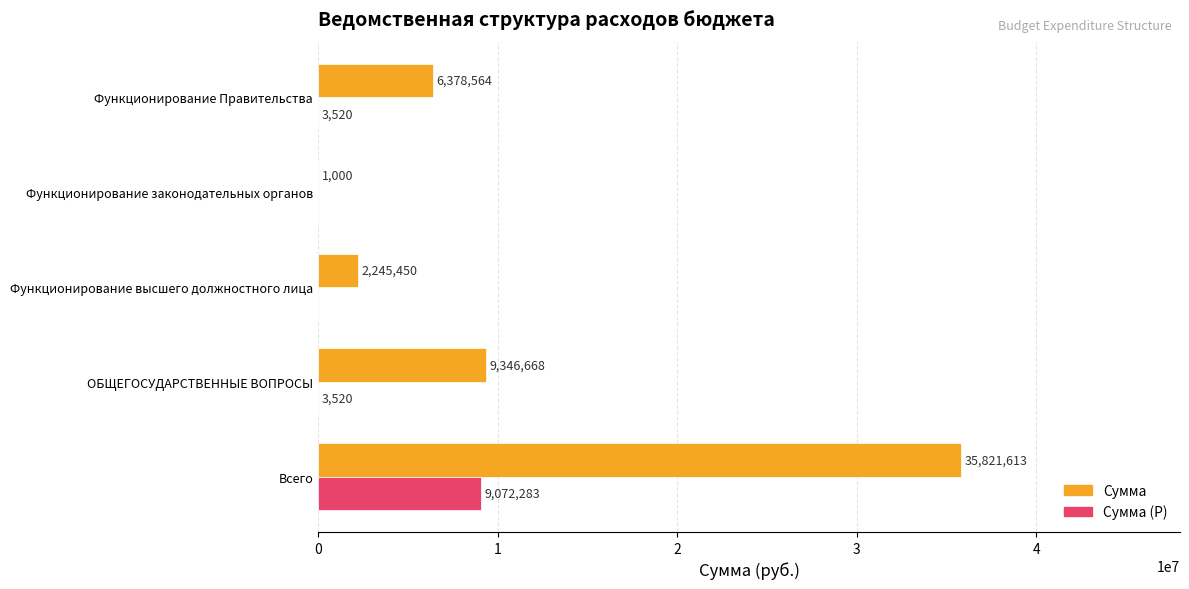

What are all the series names shown in the legend?

Сумма, Сумма (Р)